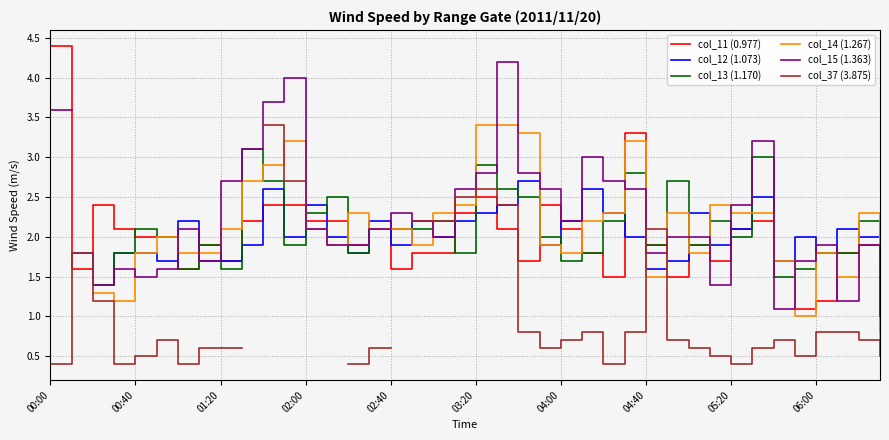

What is the maximum value for col_11 (0.977)?

4.4